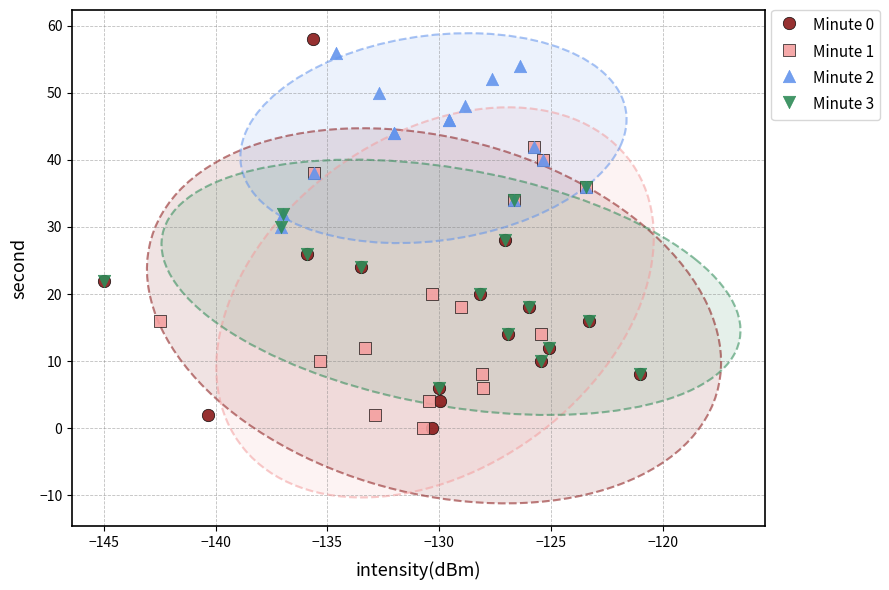

Which series has the widest spread of Y values?

Minute 0